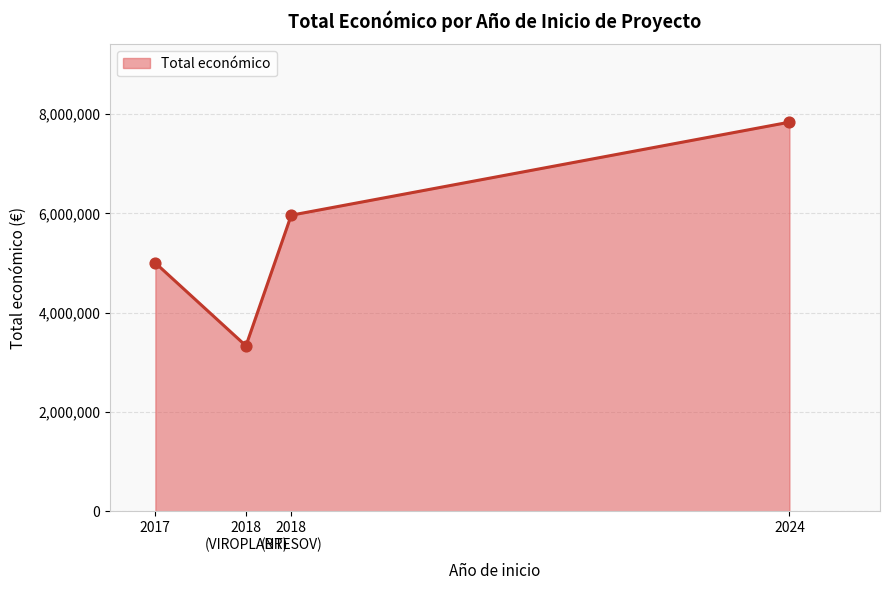

Which has a higher value, 2017 or 2018?

2017